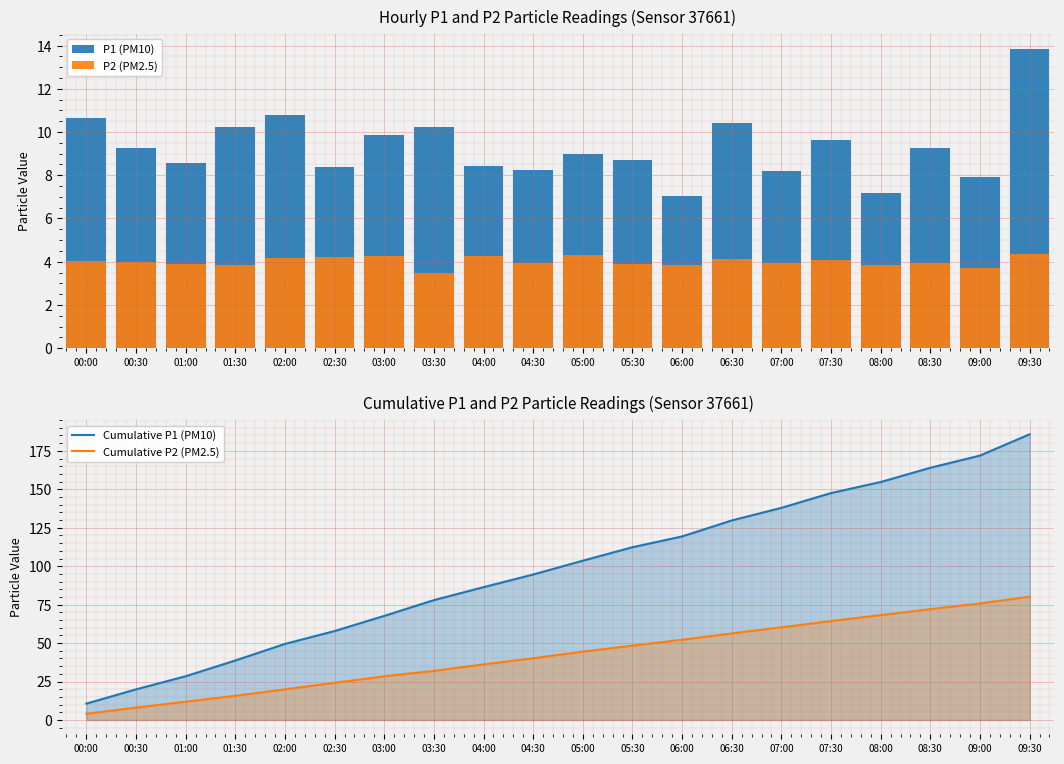

What are all the series names shown in the legend?

P1 (PM10), P2 (PM2.5), Cumulative P1 (PM10), Cumulative P2 (PM2.5)